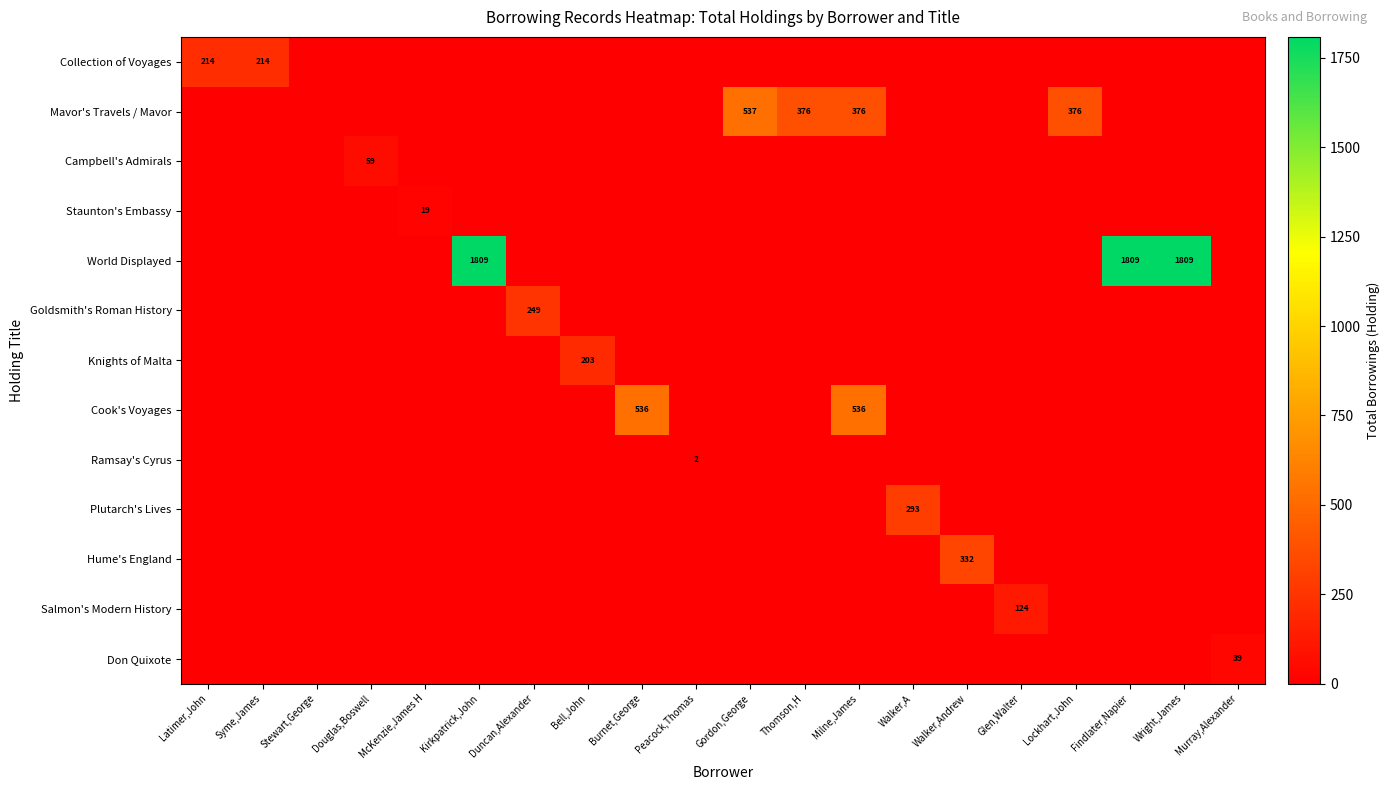

Which series has the largest range (max minus min)?

World Displayed